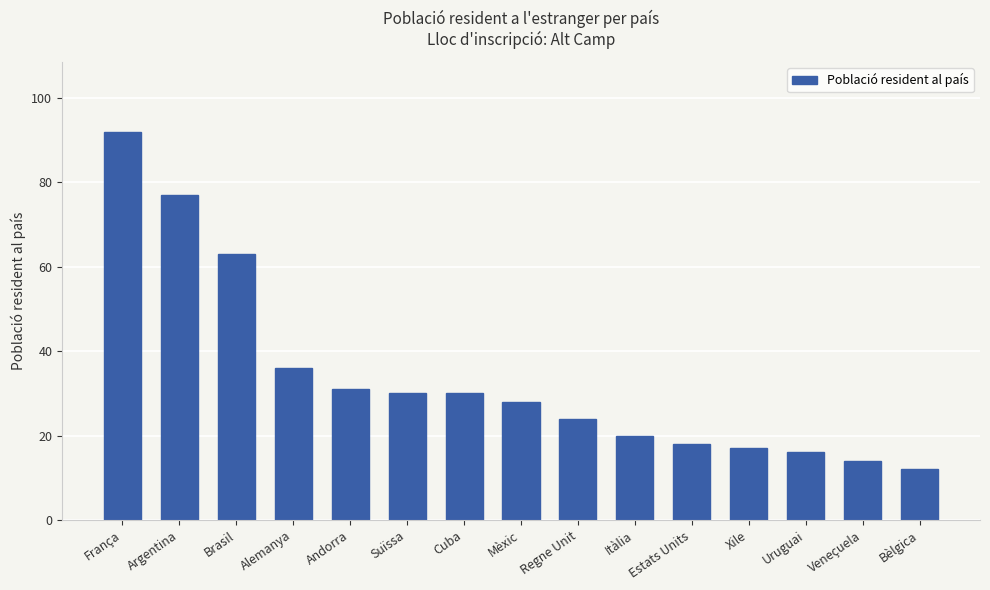

Count the number of categories in the chart.

15